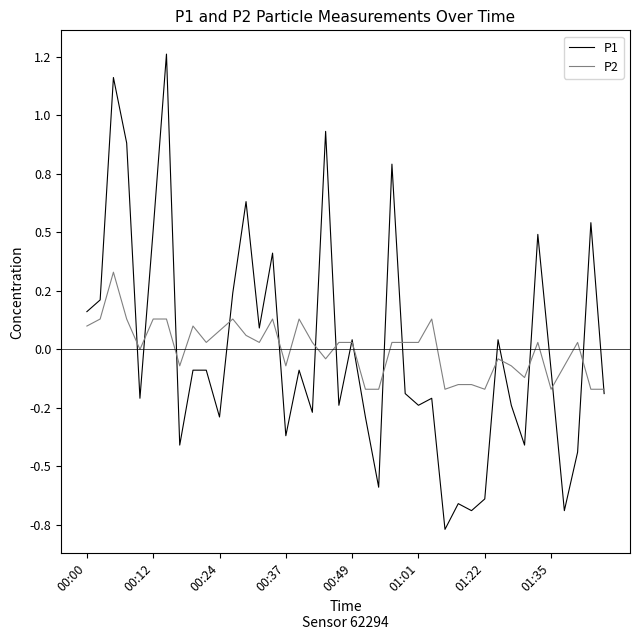

Does the chart have visible grid lines?

No